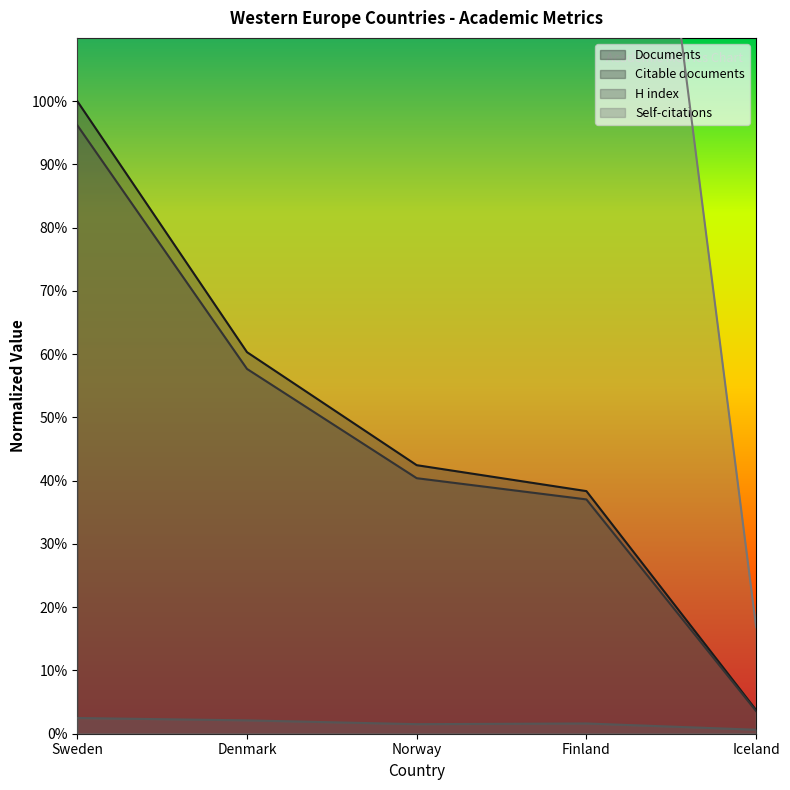

List the labels in order of Documents value, smallest first.

Iceland, Finland, Norway, Denmark, Sweden